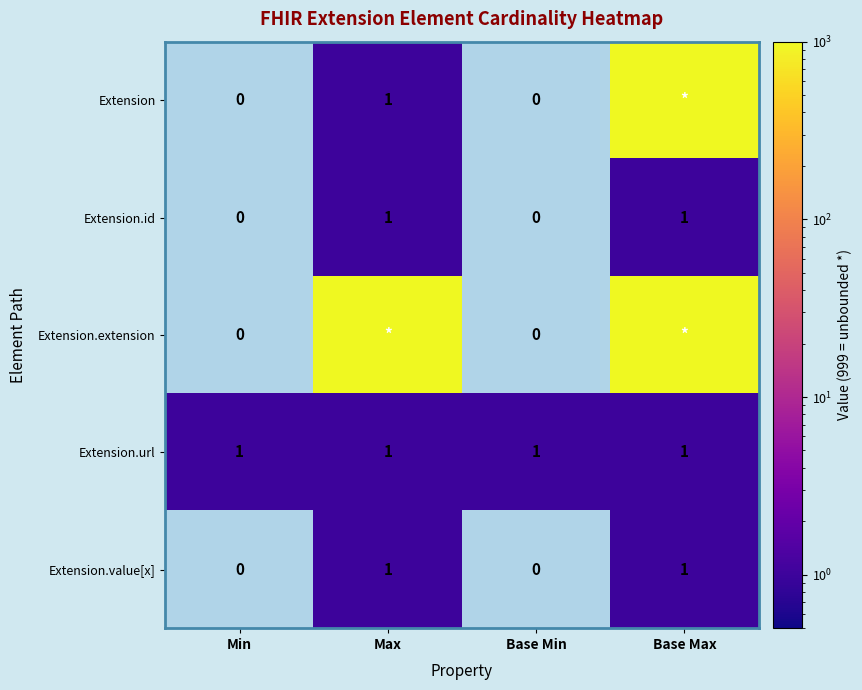

The value of Extension.id at Max is 1. True or false?

True